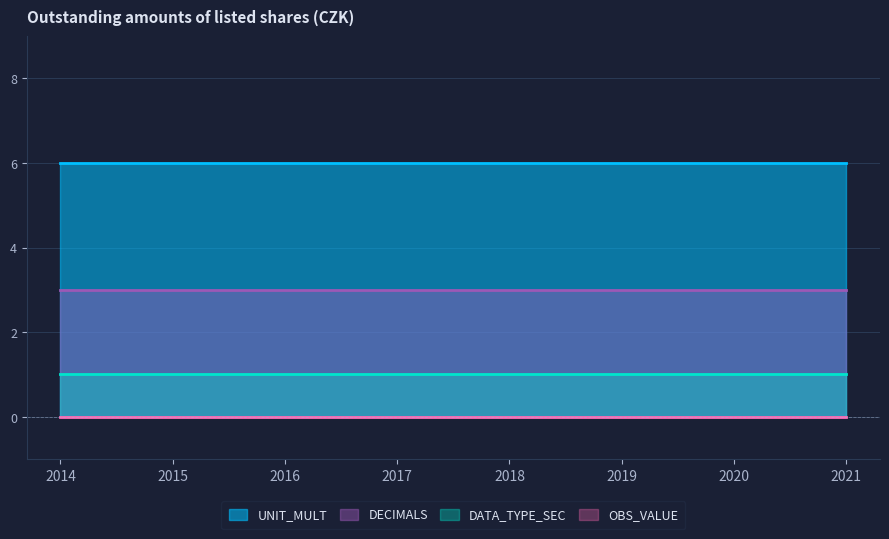

The value of UNIT_MULT at 2021-12 is 4. True or false?

False